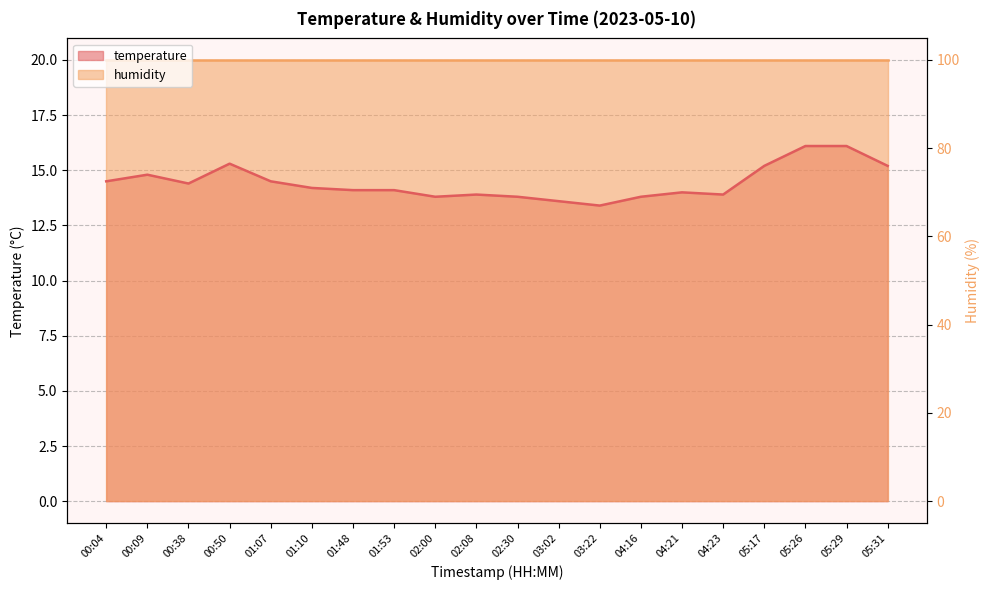

What is the difference between the values at 01:53 and 05:31?

1.1